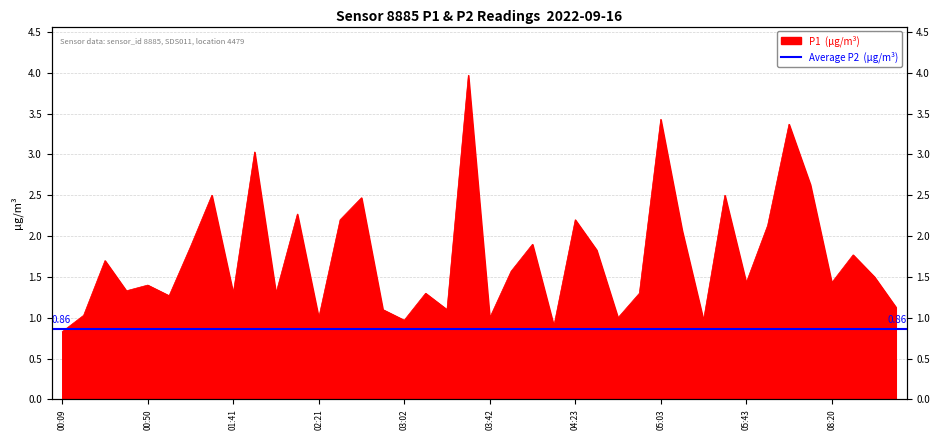

Does the chart display data point markers on the line(s)?

No